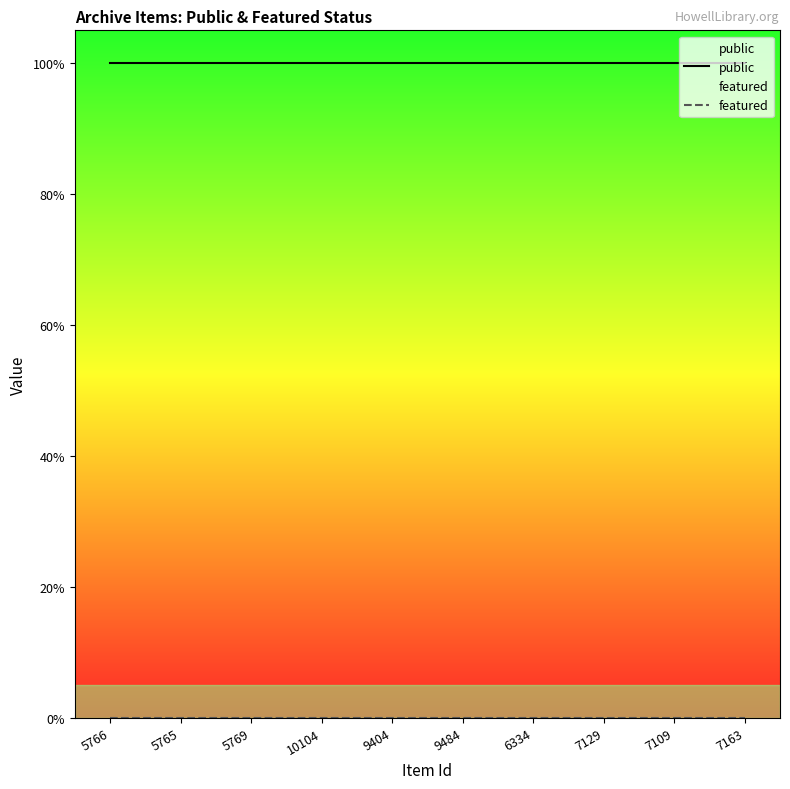

How many distinct data groups are displayed?

2